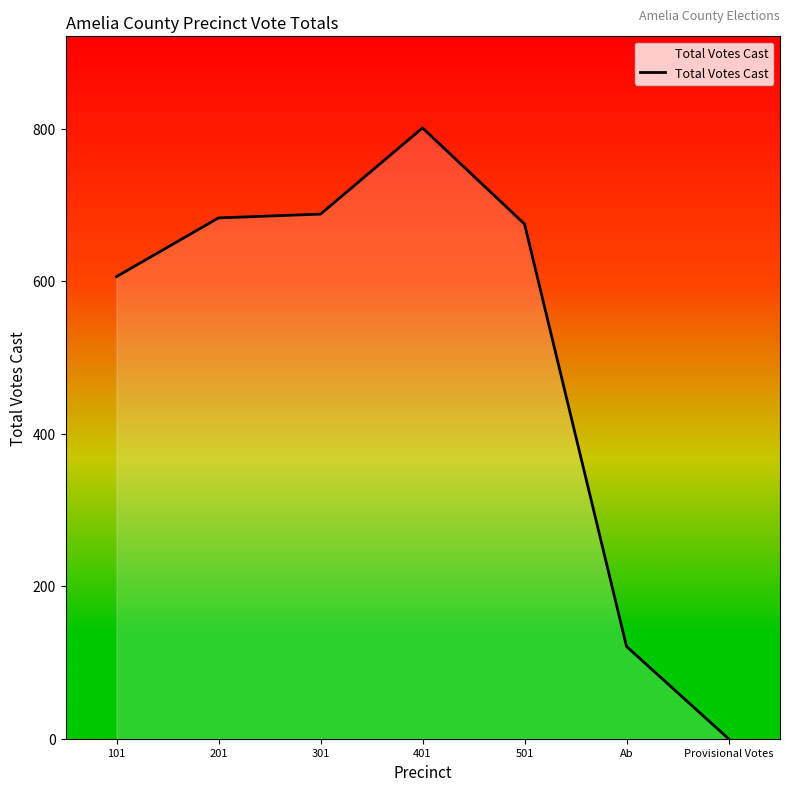

How many positive values are there?

6